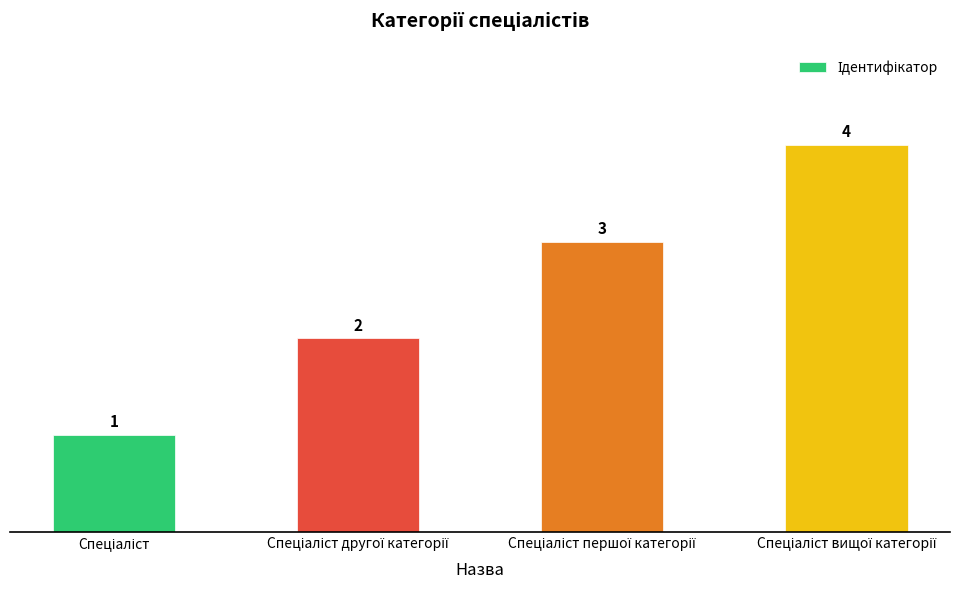

What is the value of the 3rd bar from the left?

3